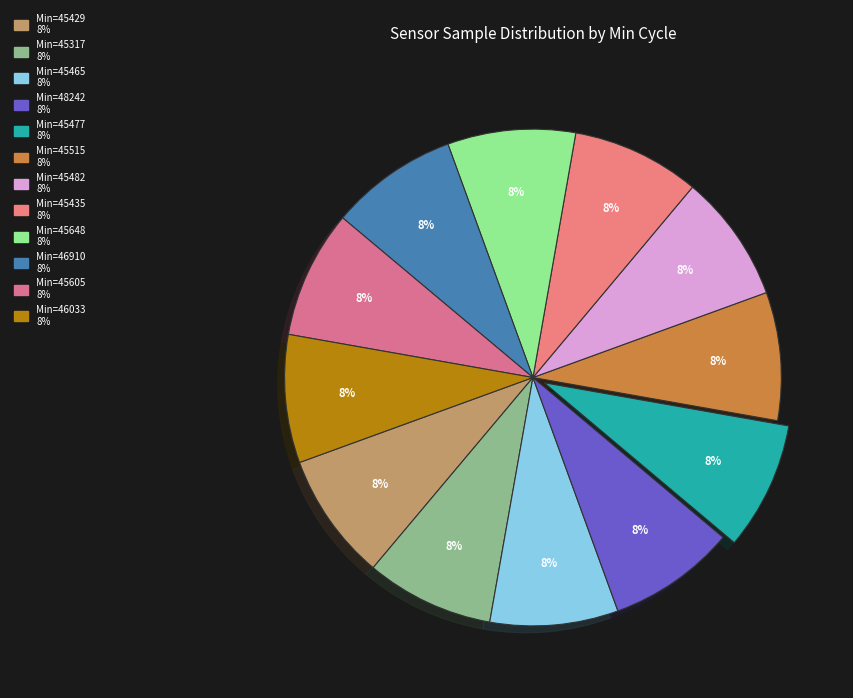

How many slices are in this pie chart?

12